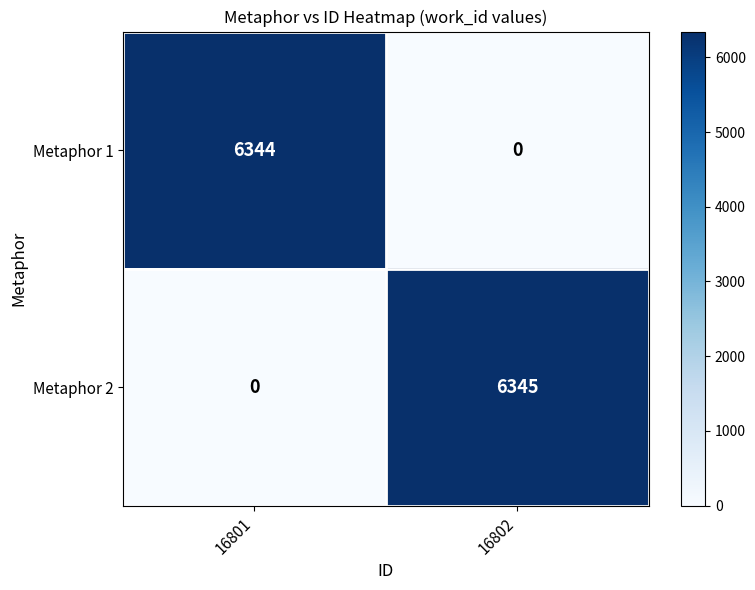

Reading left to right, list all the values displayed in this chart.

Metaphor 1: 6344	0
Metaphor 2: 0	6345